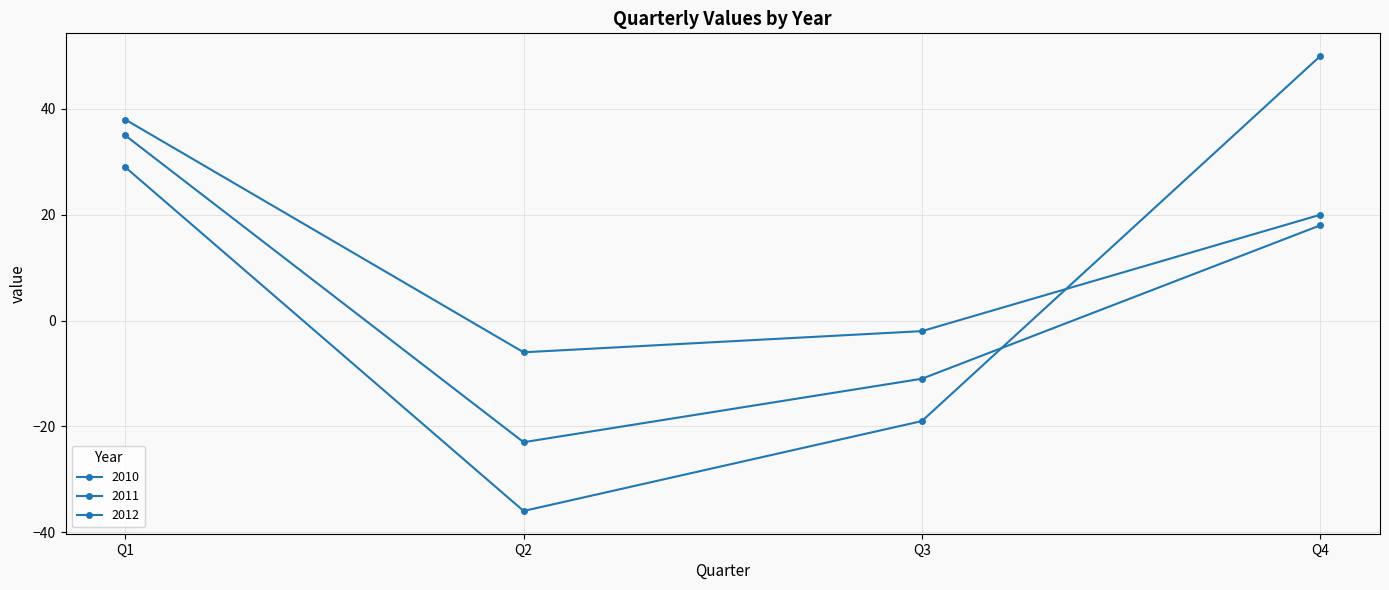

At which category is the sum across all series the highest?

Q1